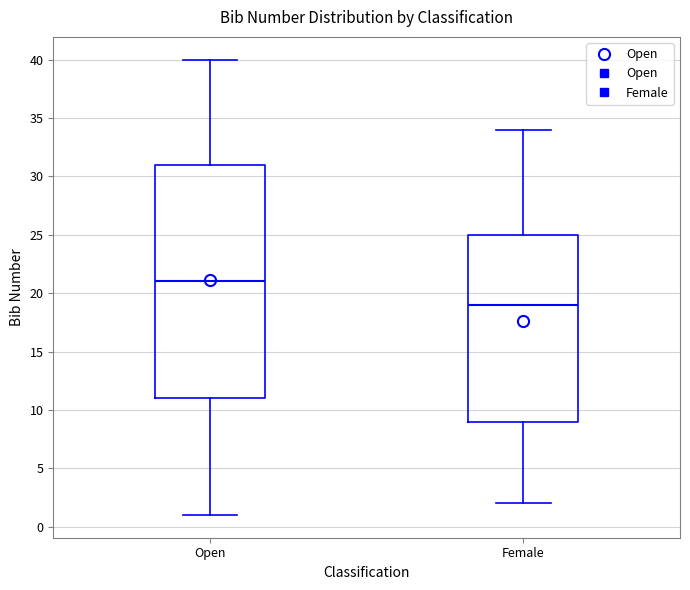

Which box is the tallest, from its lower edge to its upper edge?

Open